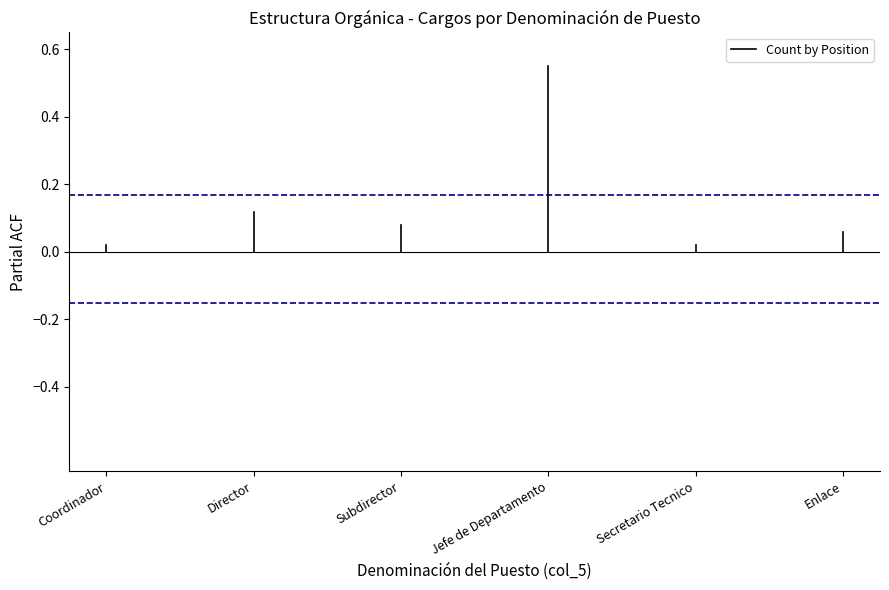

The value at Coordinador is 0.0. True or false?

False